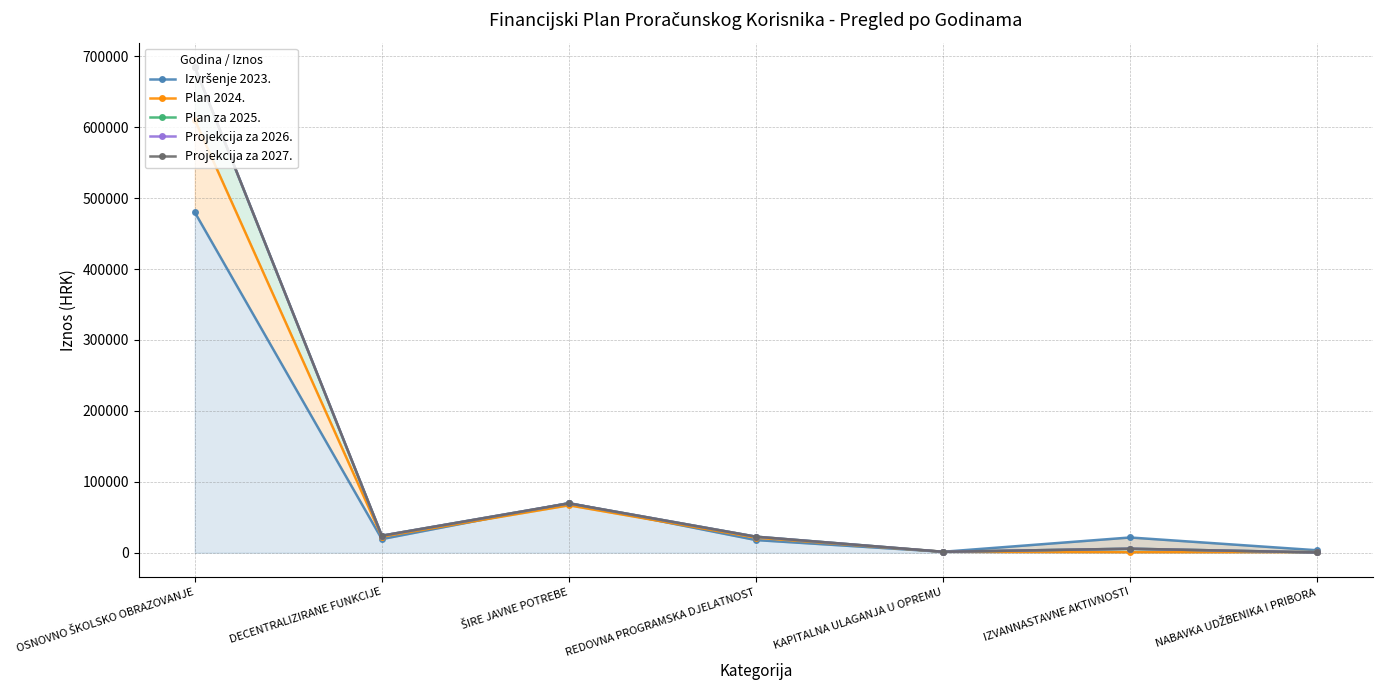

True or false: Plan za 2025. has a value of 2516.1 at IZVANNASTAVNE AKTIVNOSTI.

False